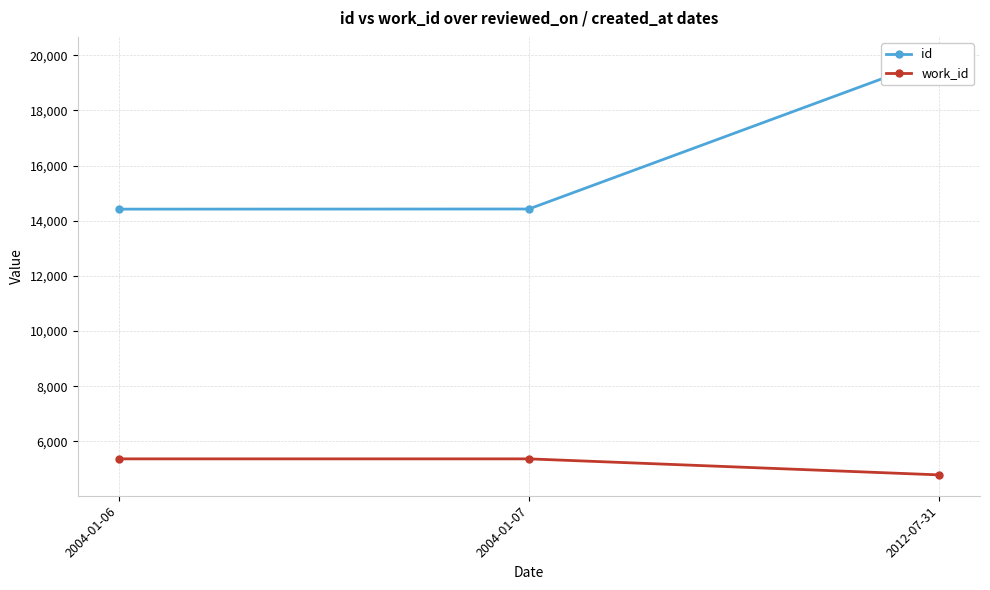

List the series in order of their overall mean, lowest first.

work_id, id